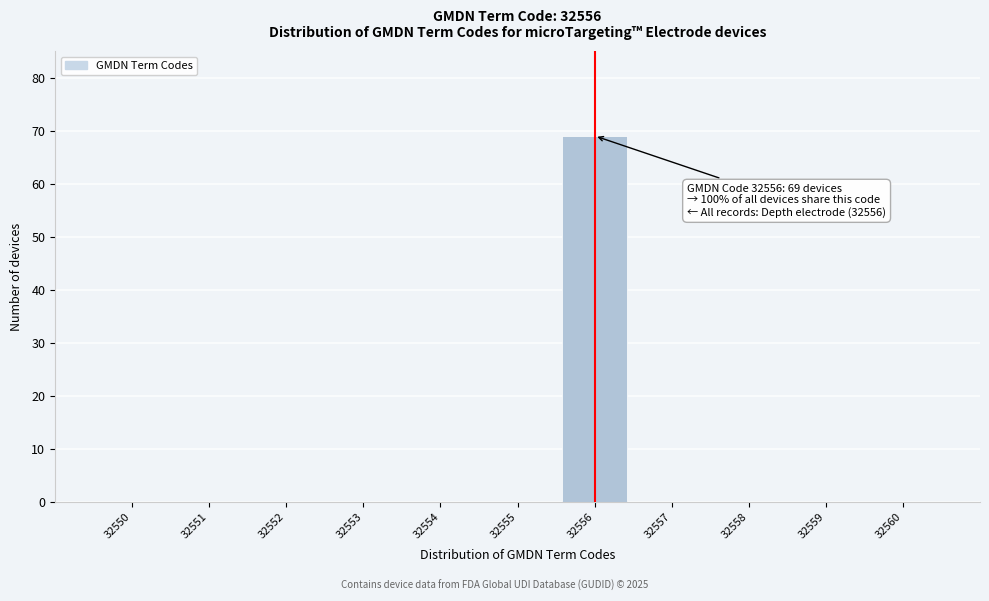

Which range on the x-axis has the tallest bar?

32555.5 to 32556.5